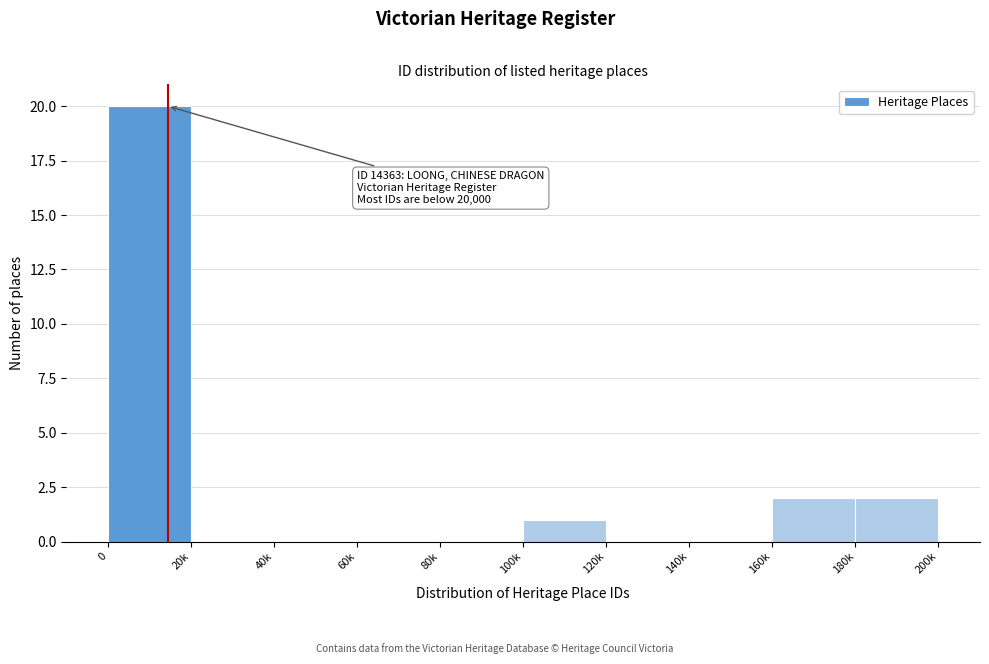

Reading left to right, list all the values displayed in this chart.

0=20	20k=0	40k=0	60k=0	80k=0	100k=1	120k=0	140k=0	160k=2	180k=2